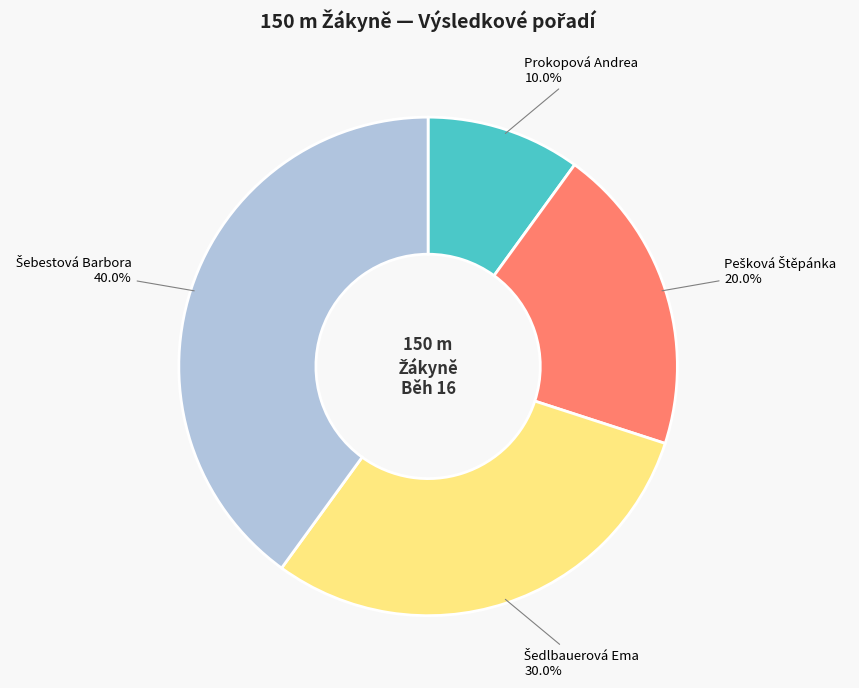

True or false: Prokopová Andrea accounts for 10% of the total.

True